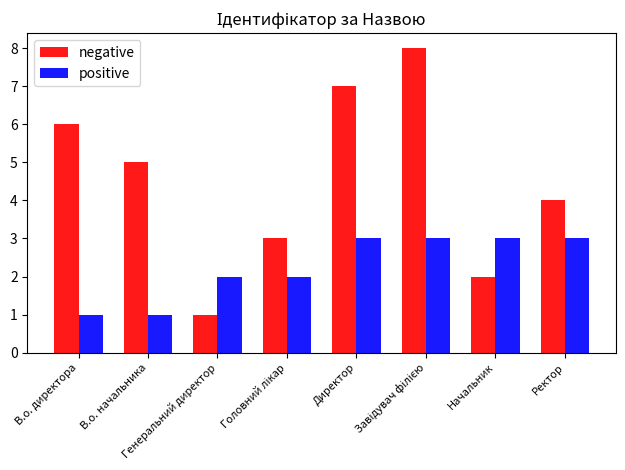

How many groups of bars are there?

8